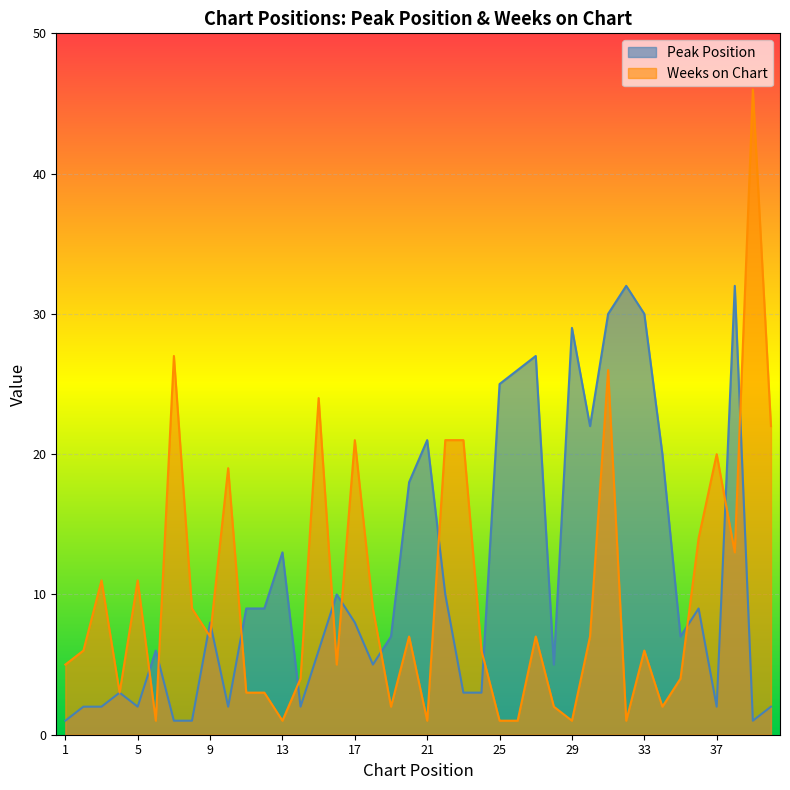

What are all the series names shown in the legend?

Peak Position, Weeks on Chart